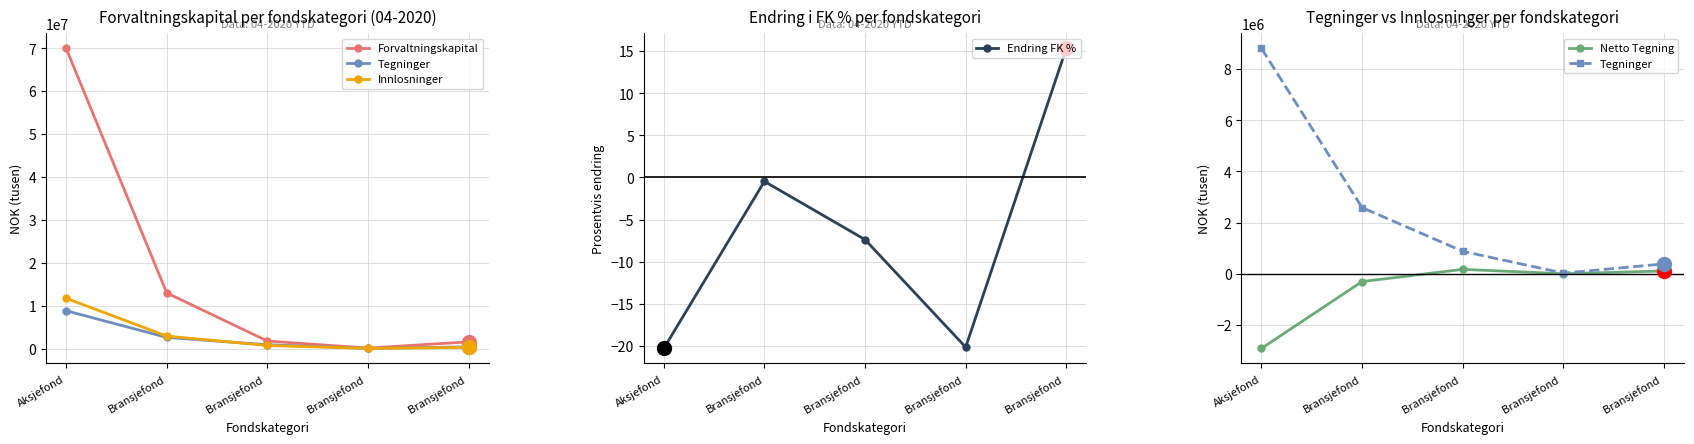

What is the average value of the Endring FK % series?

-6.6